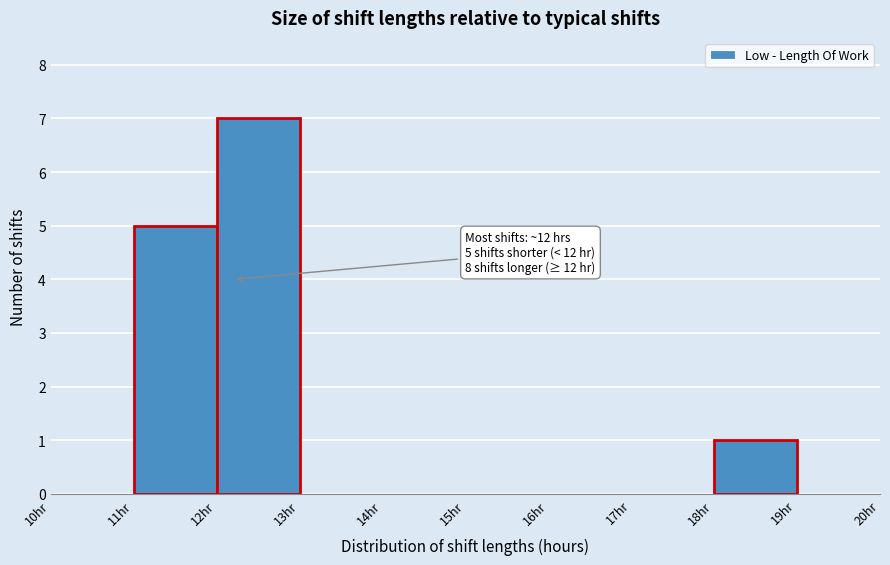

Which range on the x-axis has the tallest bar?

12 to 13